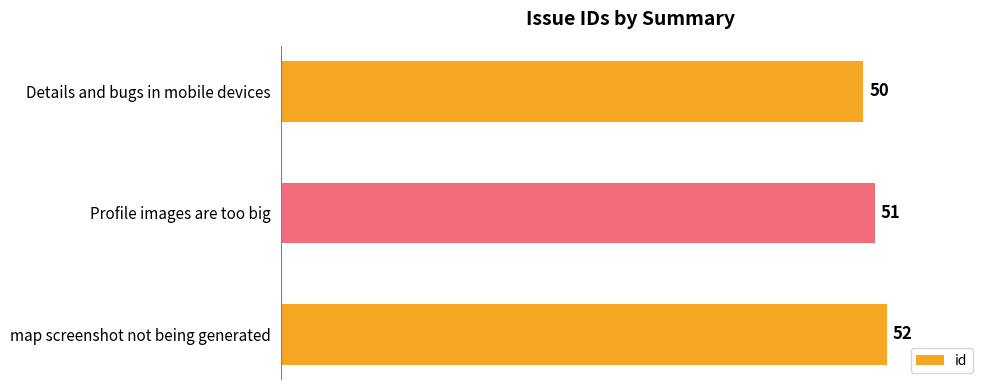

What is the greatest value displayed?

52